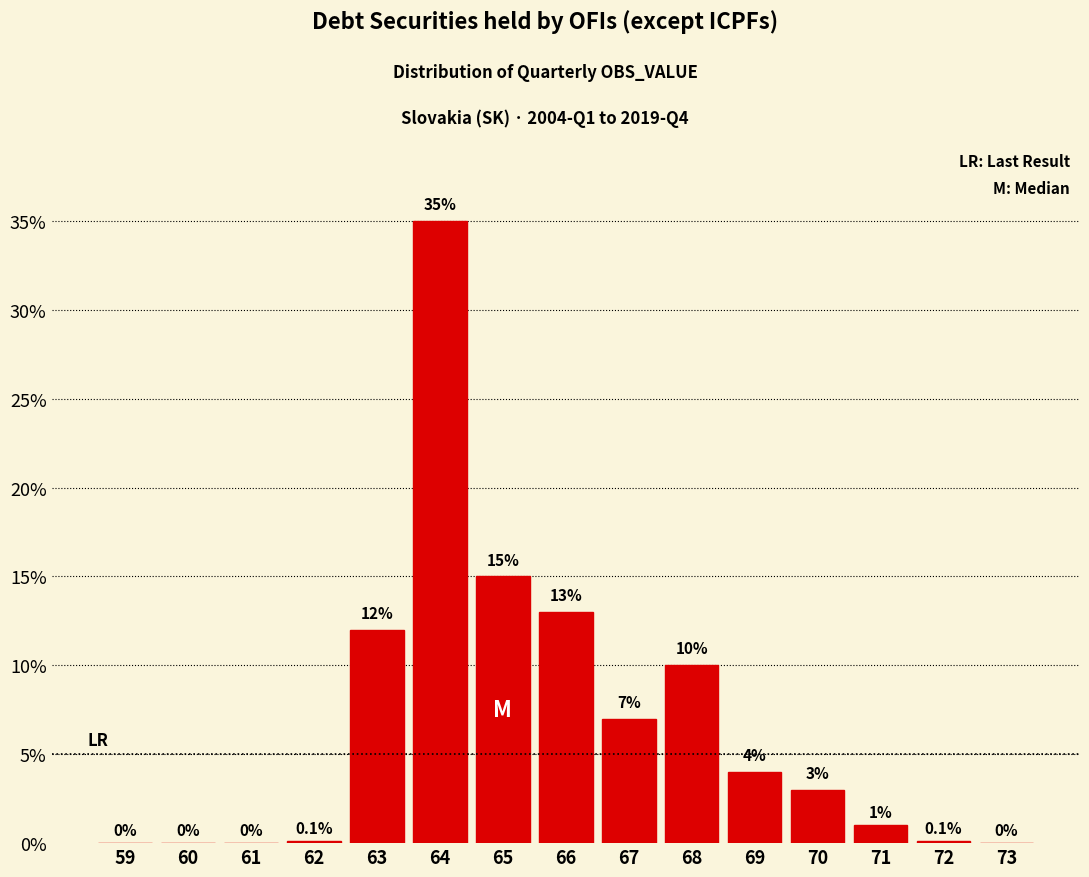

Reading left to right, transcribe all the data shown in this chart.

59=0.0	60=0.0	61=0.0	62=0.1	63=12.0	64=35.0	65=15.0	66=13.0	67=7.0	68=10.0	69=4.0	70=3.0	71=1.0	72=0.1	73=0.0